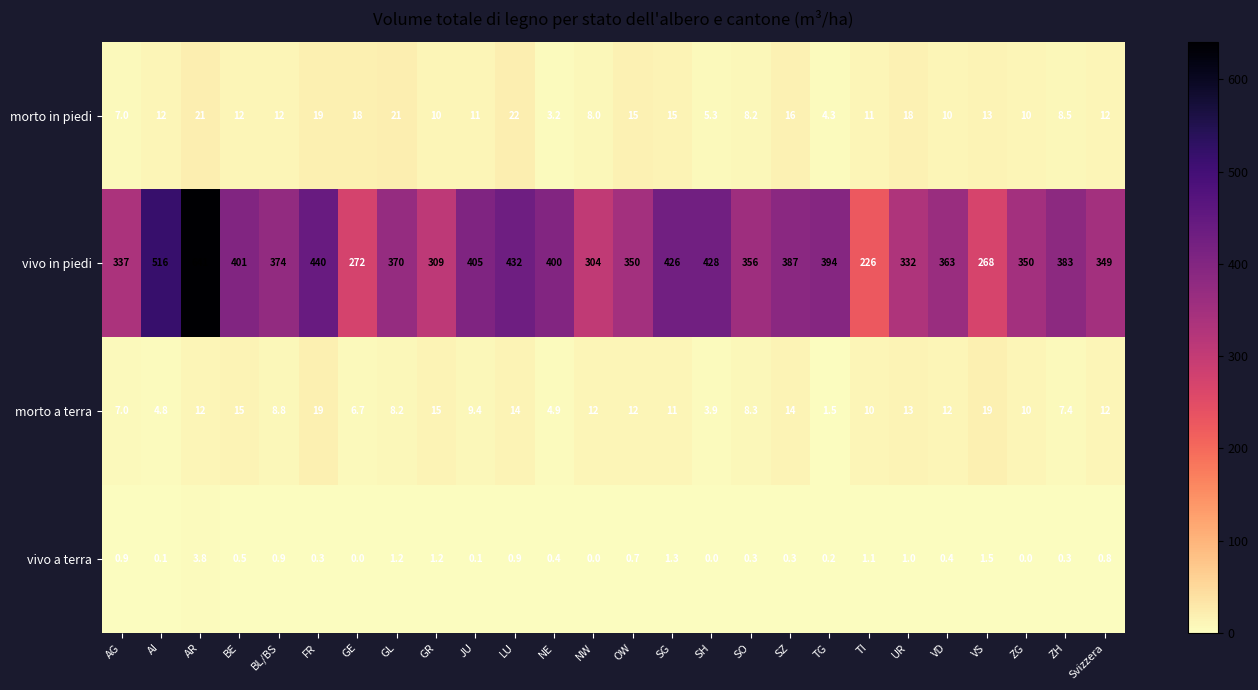

What is the average value of the vivo in piedi series?

377.4